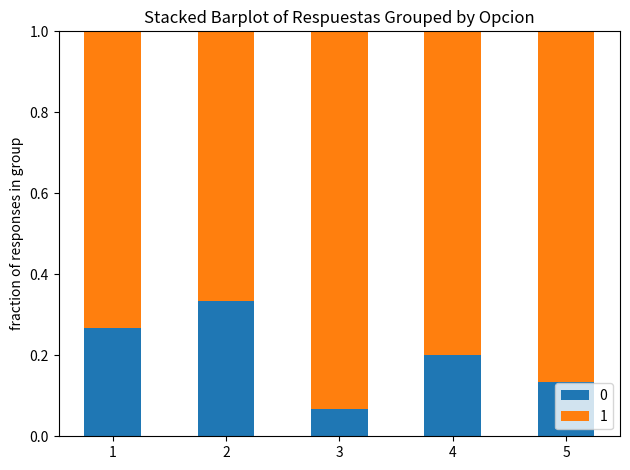

At how many categories does at least one series exceed 0?

5